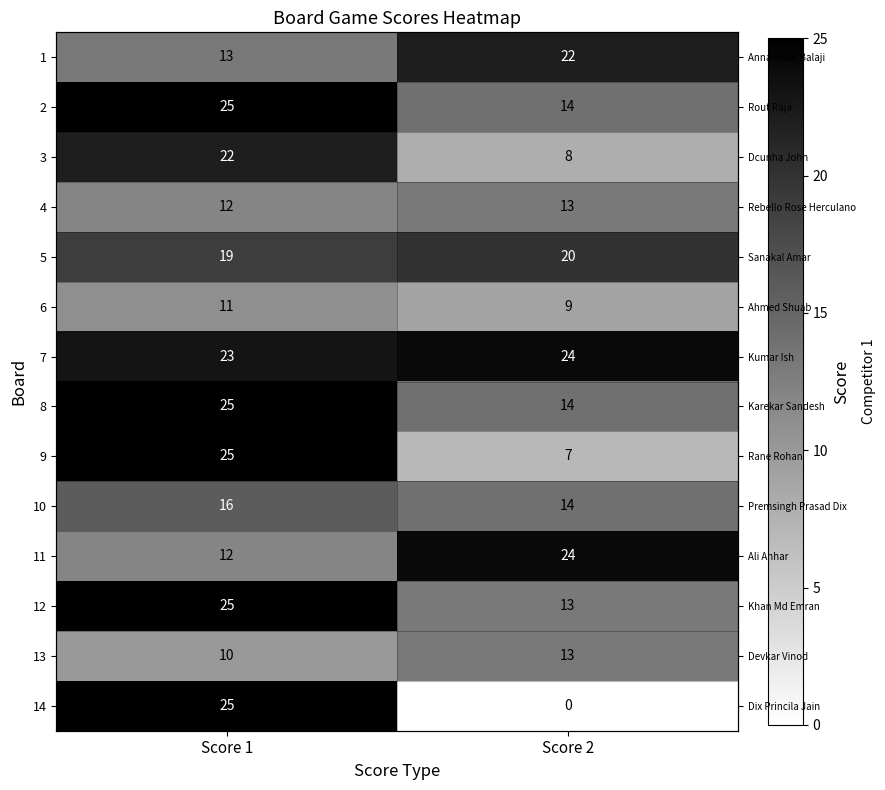

Which label corresponds to the smallest value in the chart?

Score 2